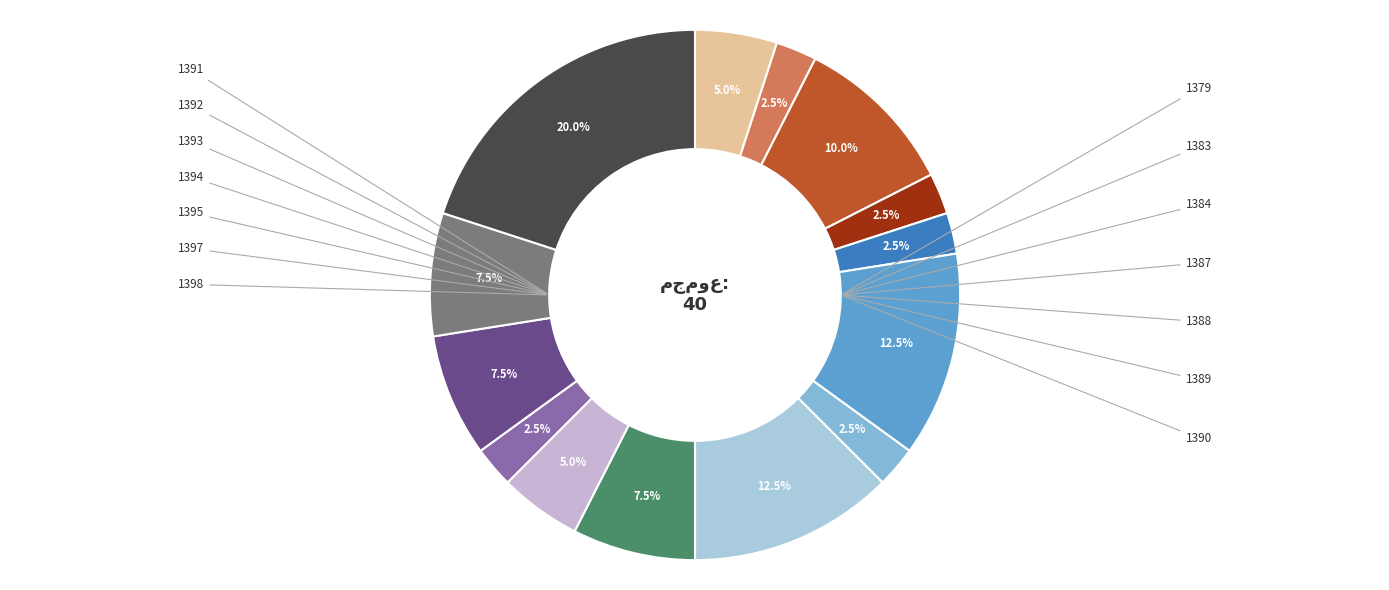

To the nearest percent, what is the average slice percentage?

7%